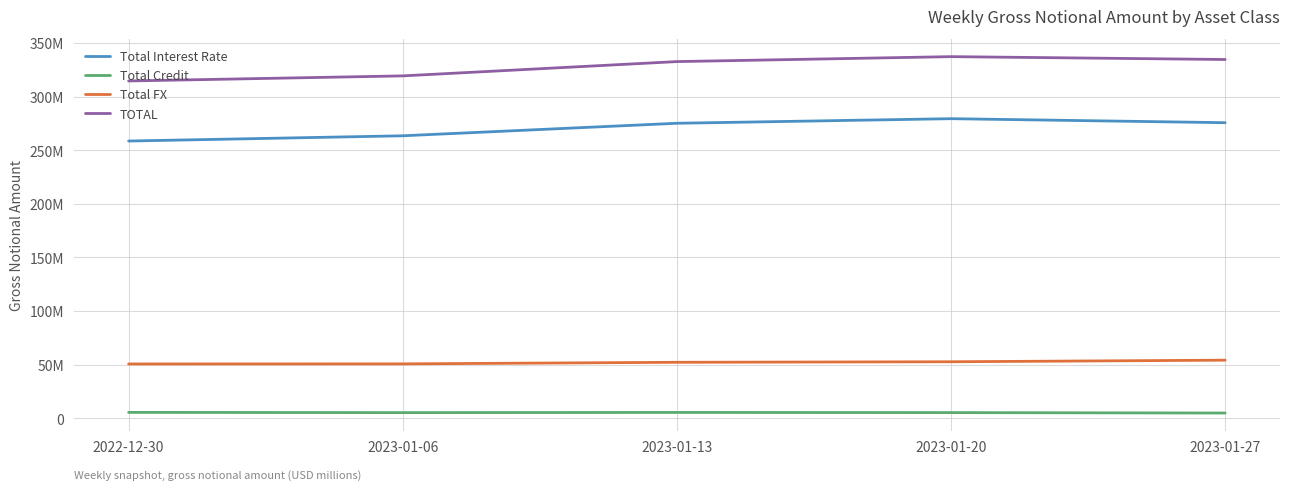

How many interior local valleys does the Total Credit series have?

1